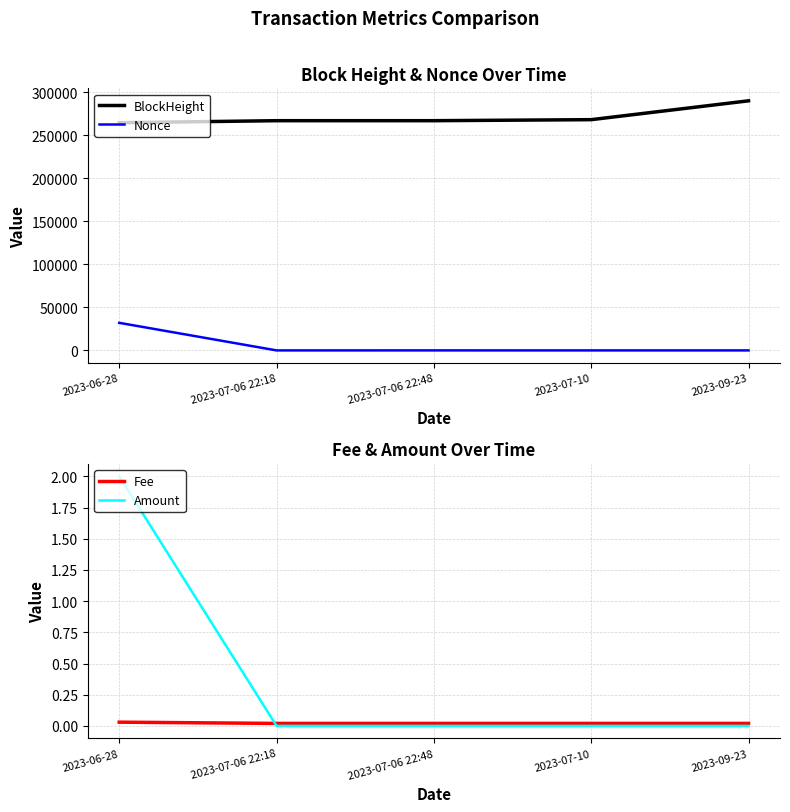

What position from the left is 2023-09-23?

5